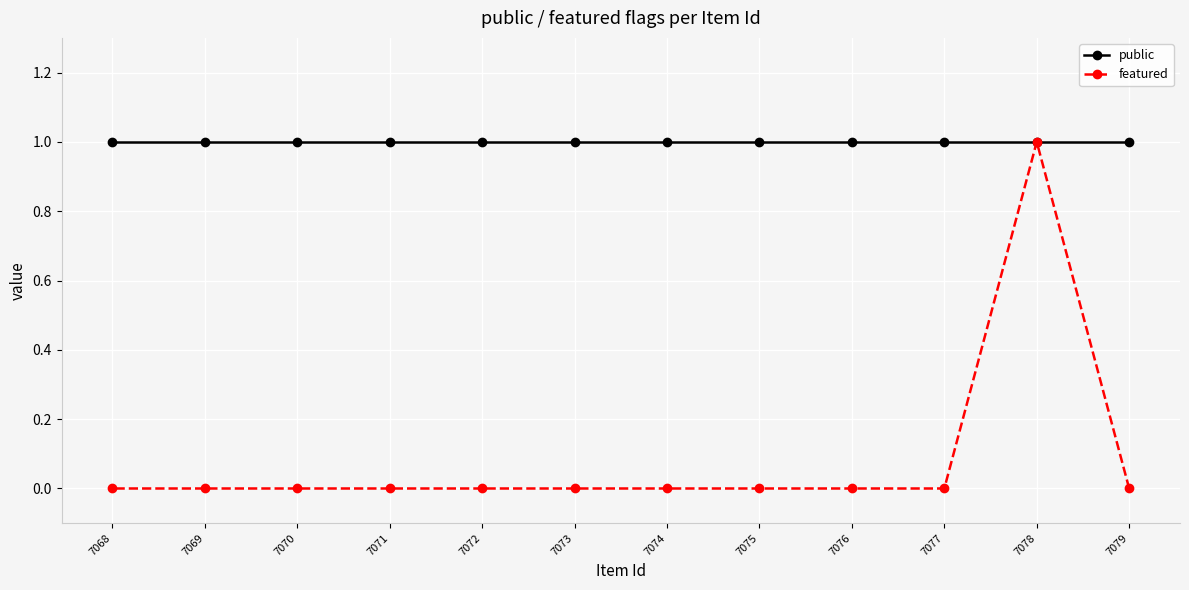

How many lines are shown in the chart?

2